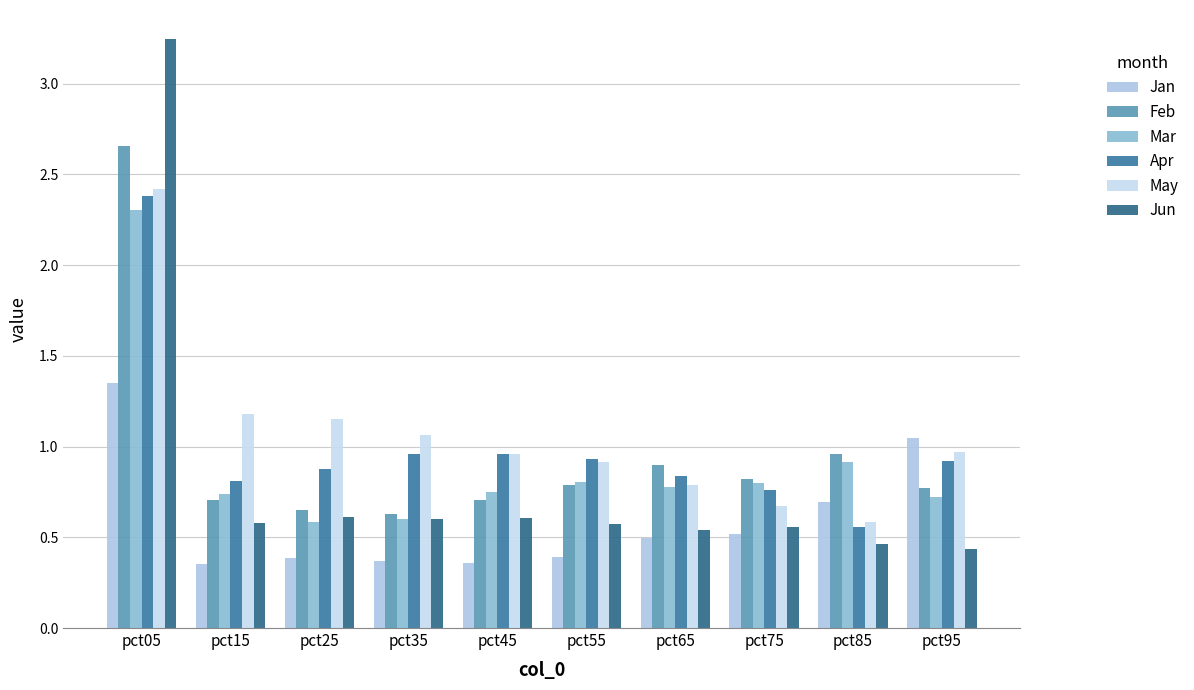

At which category does the chart reach its peak across all series?

pct05